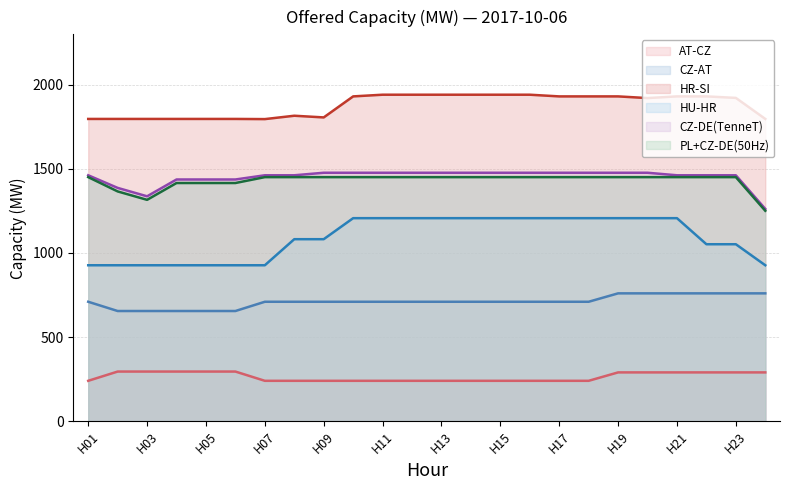

Where is HU-HR nearest to the value 1067?

H08